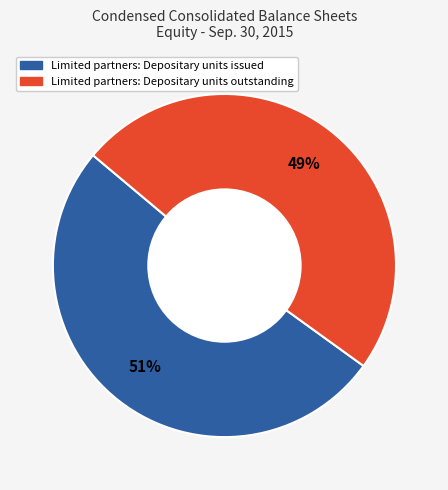

To the nearest percent, what is the difference between the Limited partners: Depositary units issued and Limited partners: Depositary units outstanding slice percentages?

2%